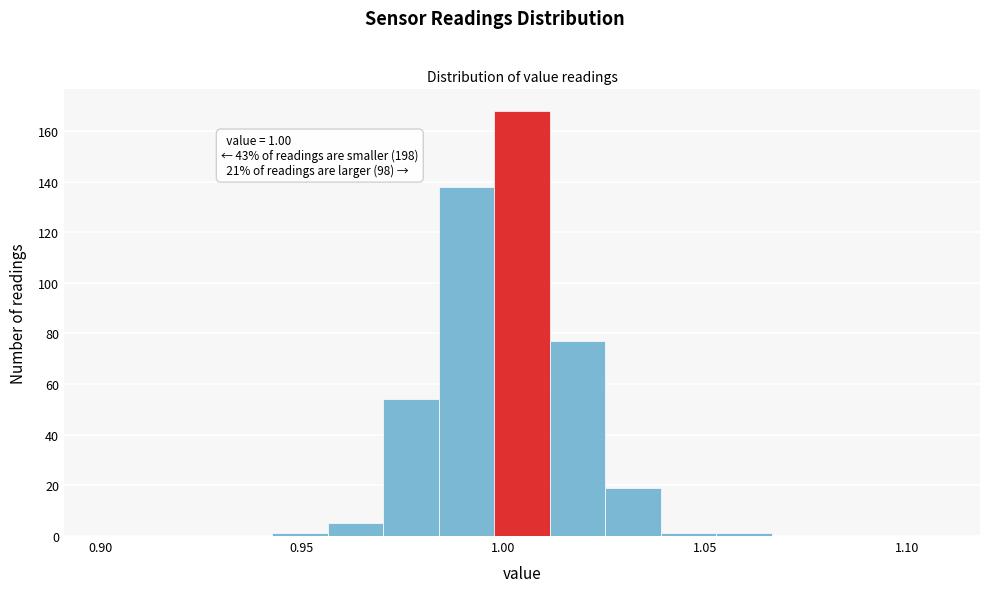

Around what value on the x-axis is the tallest bar? Give the approximate position of its centre, as read against the axis.

1.005